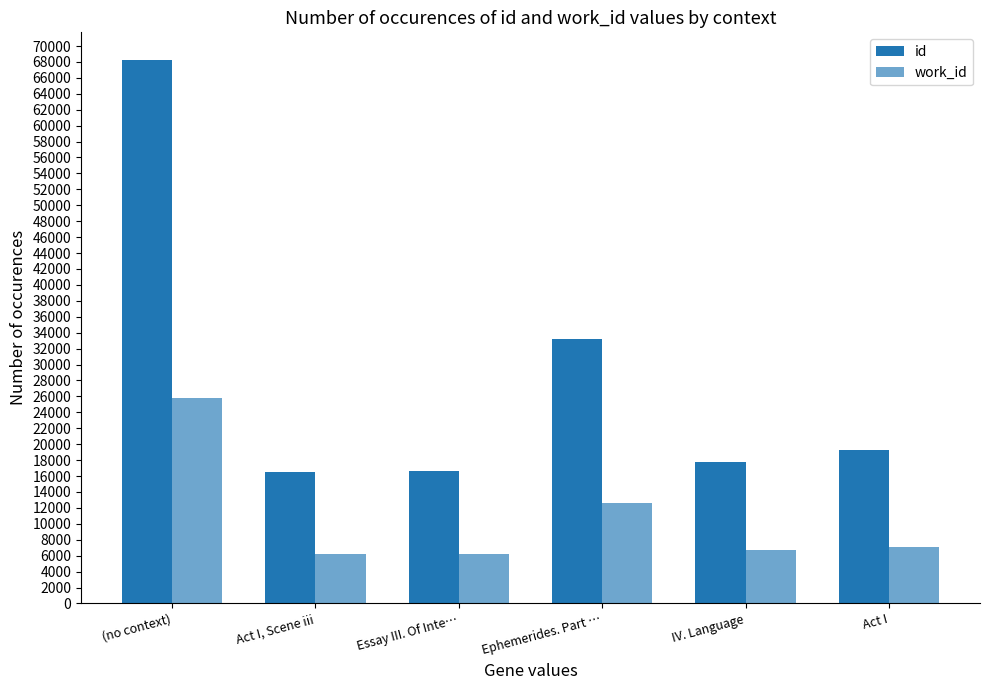

Are the bars horizontal?

No